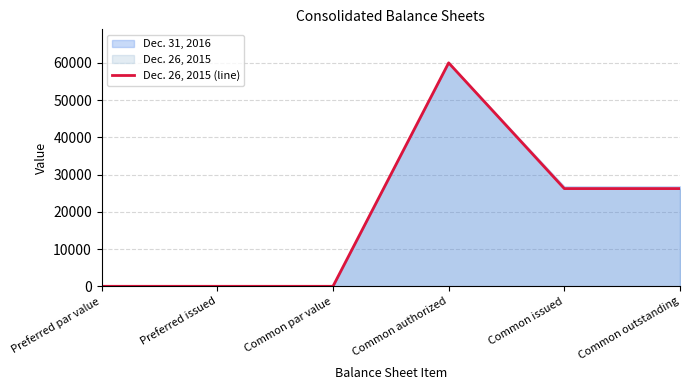

Rank the categories by value from lowest to highest.

Preferred issued, Preferred par value, Common par value, Common issued, Common outstanding, Common authorized